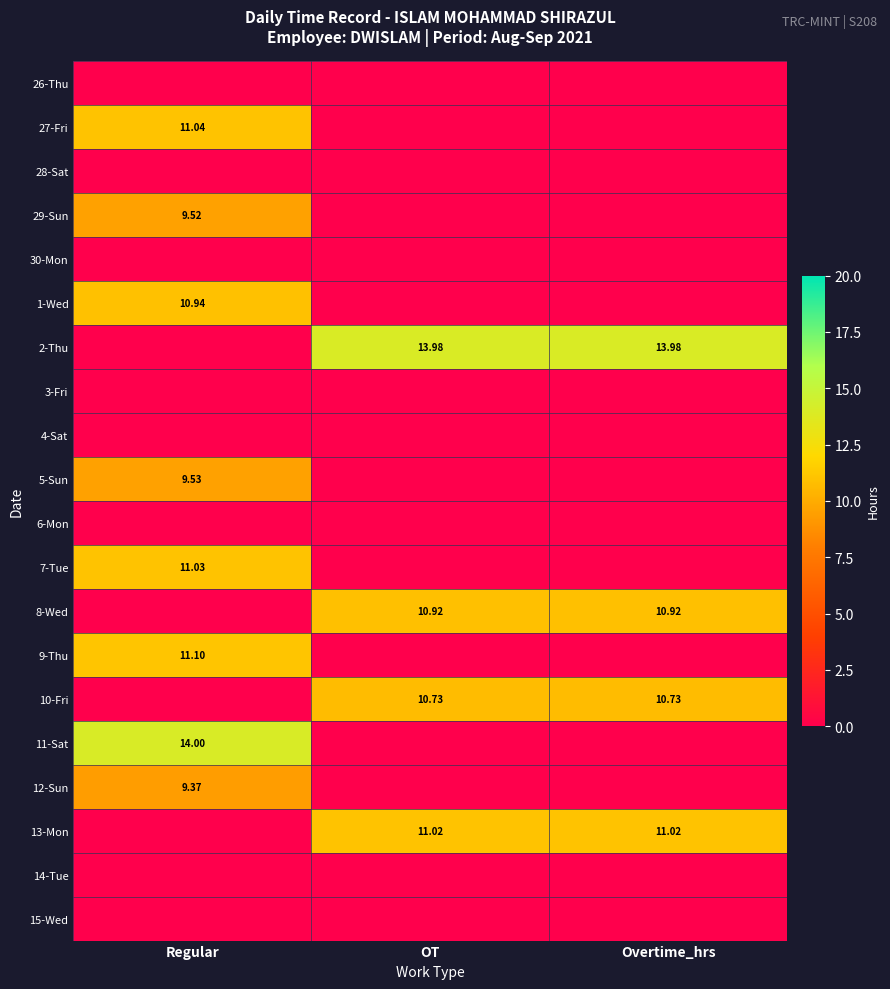

What is the sum of all 13-Mon values?

22.0